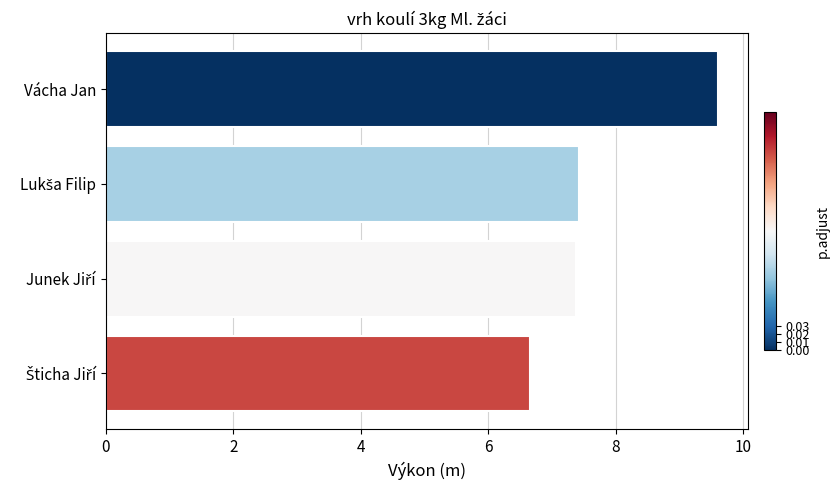

Are the bars grouped side by side (vs. stacked)?

No